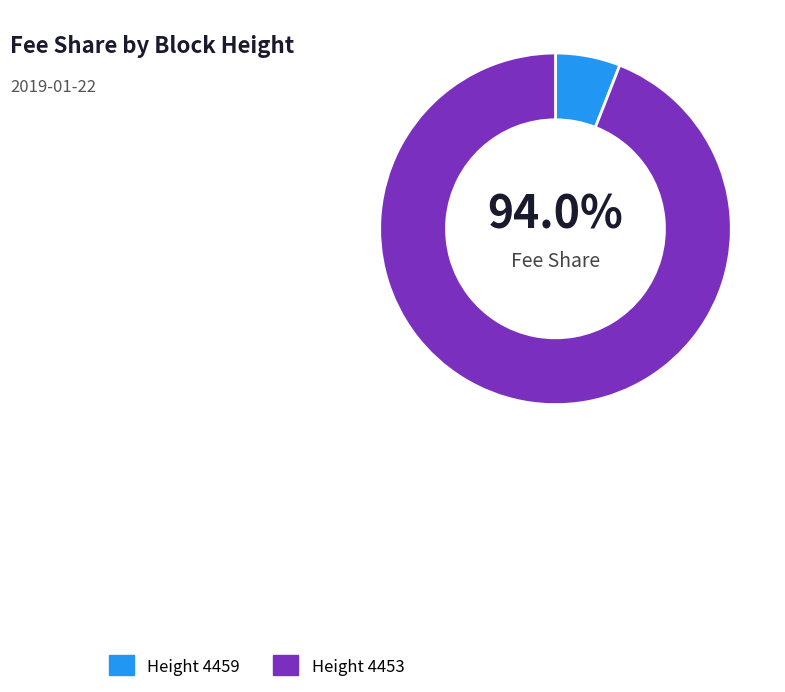

Count the number of slices in the pie.

2